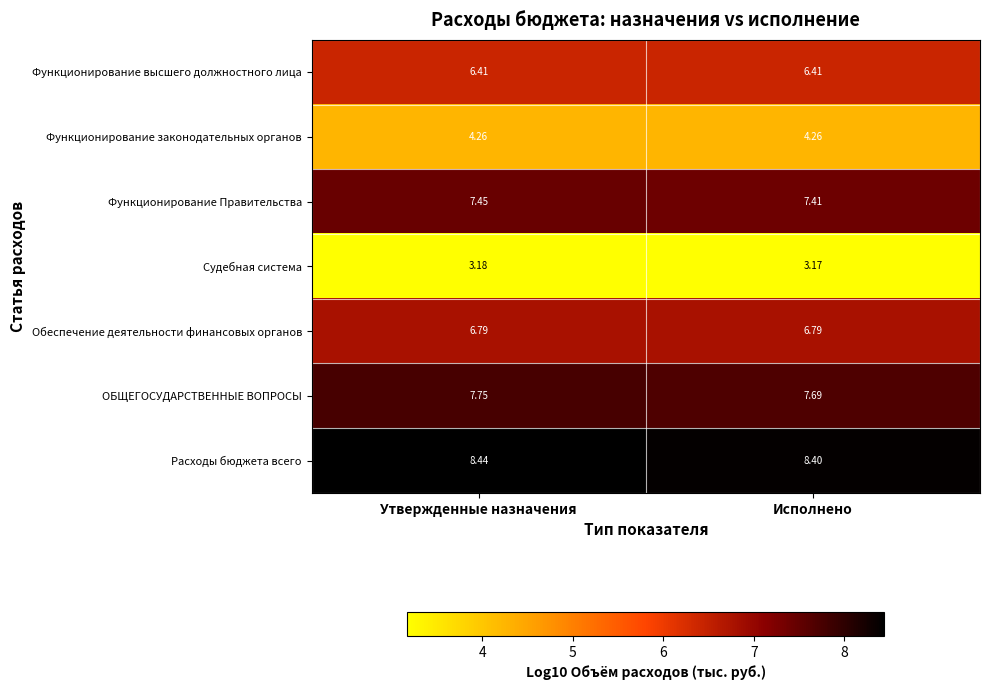

At which category is the sum across all series the highest?

Утвержденные назначения